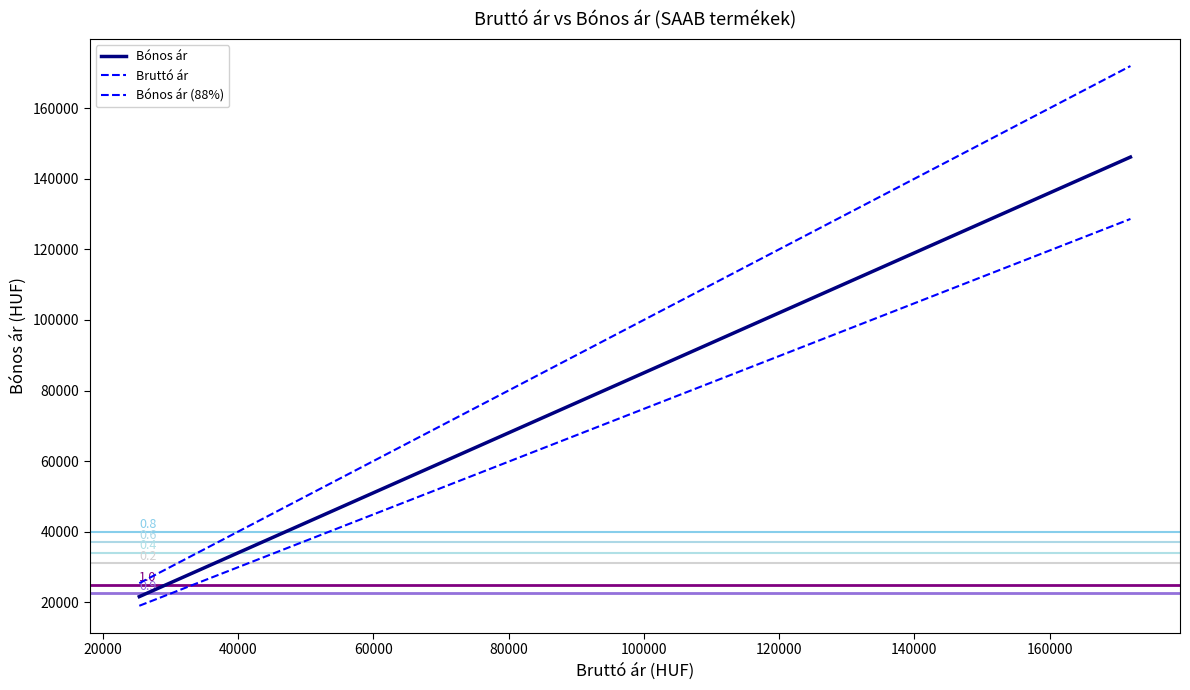

How many lines are shown in the chart?

3